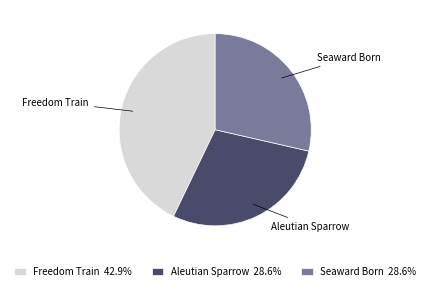

Does Aleutian Sparrow account for over 50% of the chart?

No